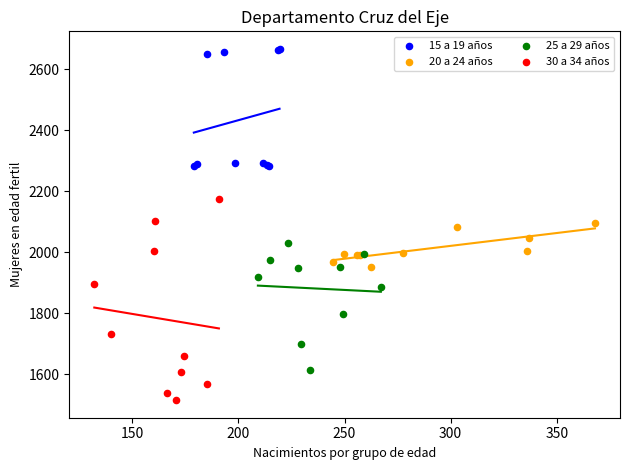

Which series has the largest Y range (max minus min)?

30 a 34 años